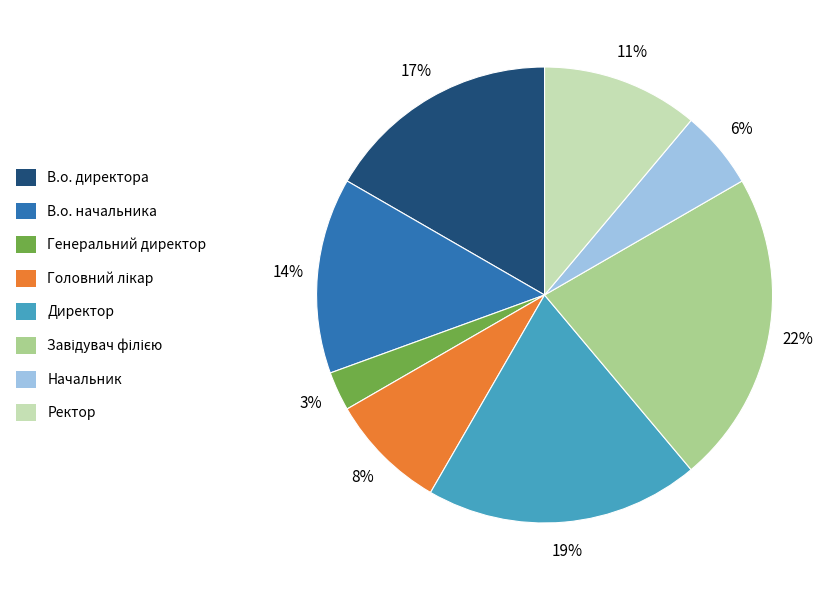

Do Начальник and Генеральний директор together represent more than half of the pie?

No